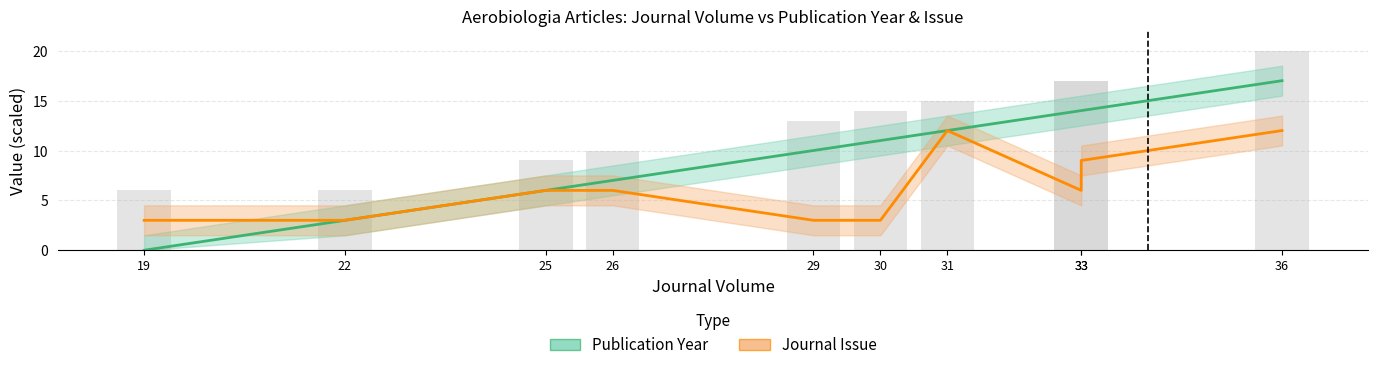

What is the lowest value of the Journal Issue series?

3